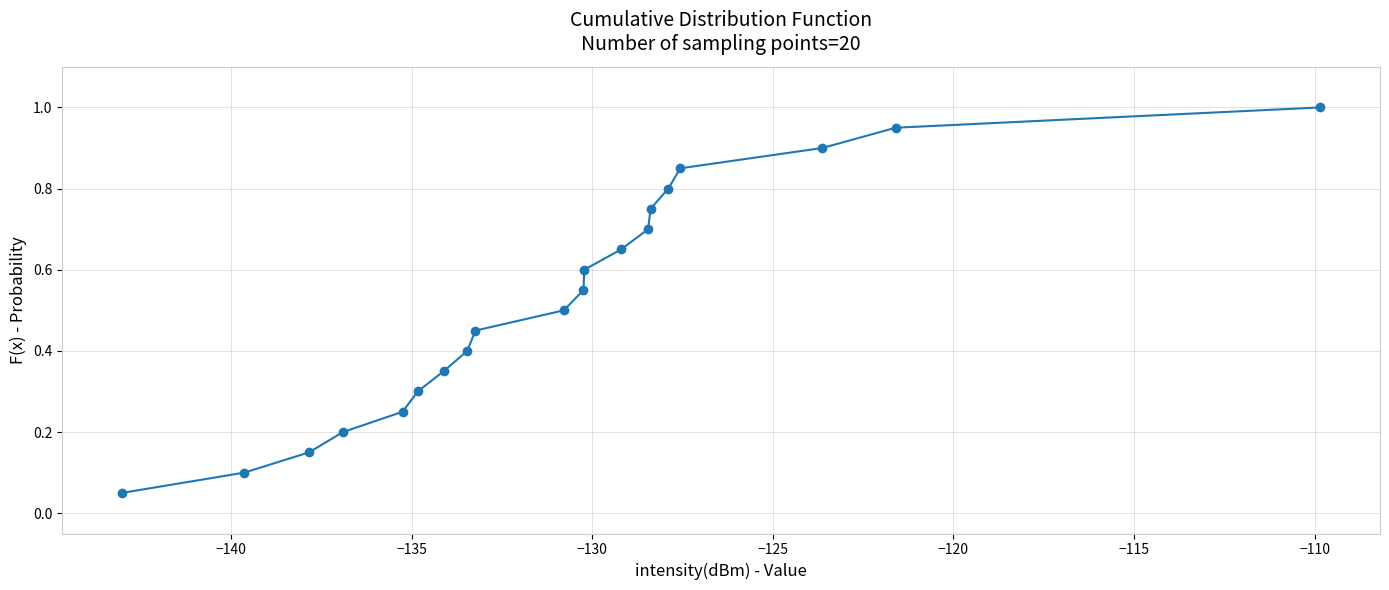

True or false: there are more than 1 points higher than both neighbors.

False